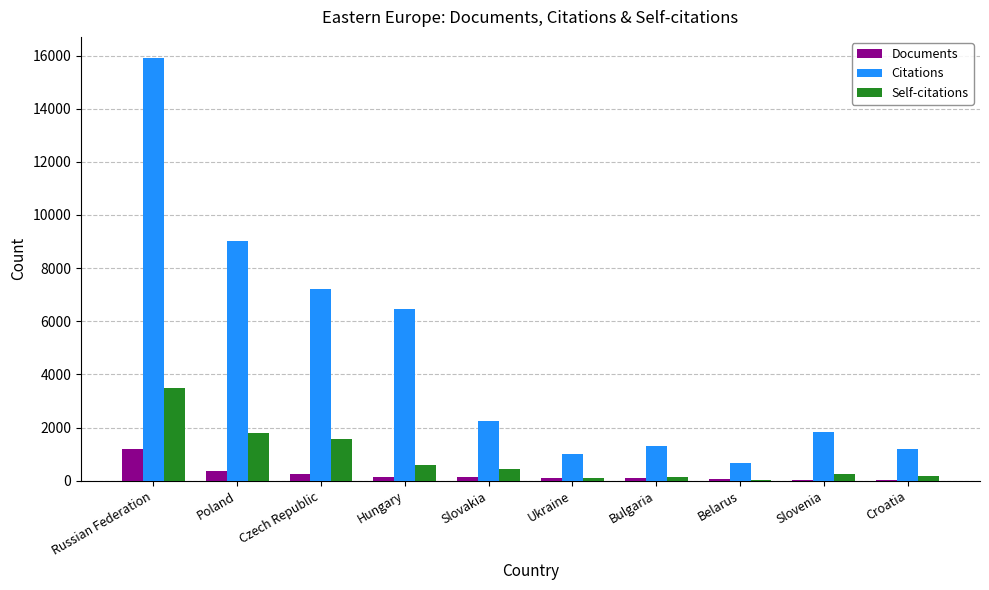

The Self-citations series shows 432 at Slovakia. True or false?

True